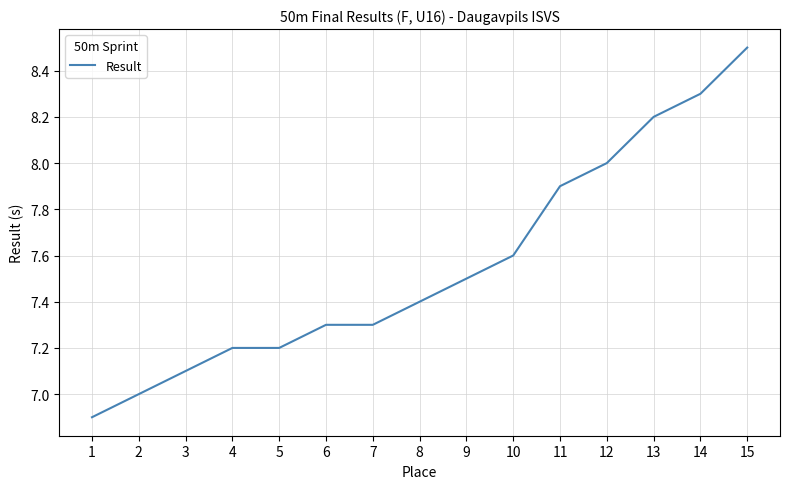

What is the sum of the values at 12 and 15?

16.5